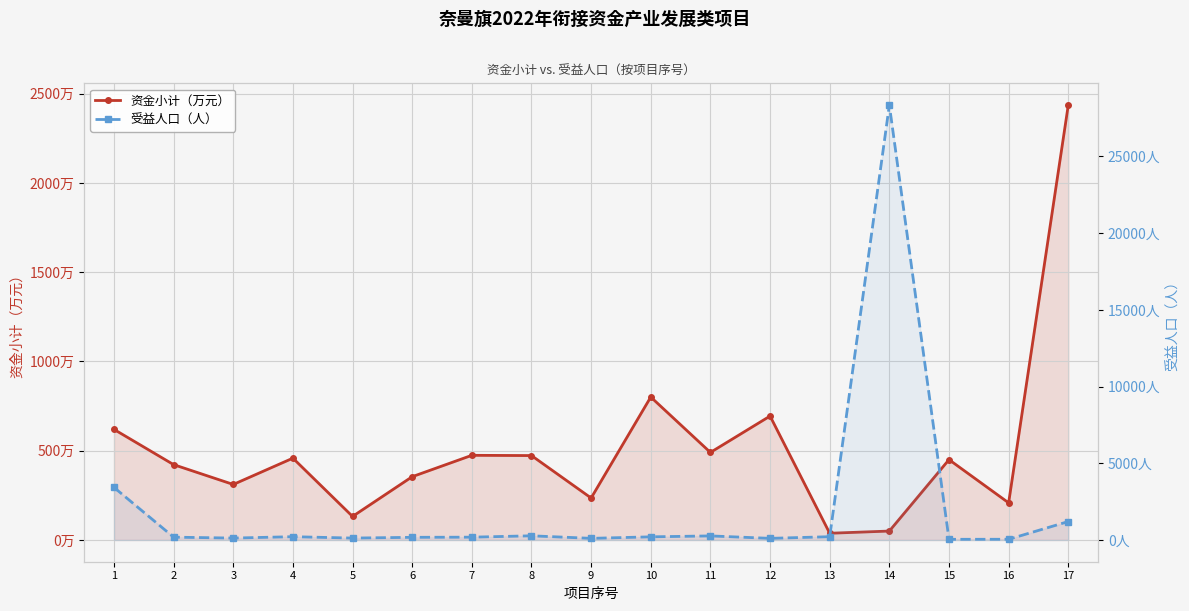

How many distinct data groups are displayed?

2